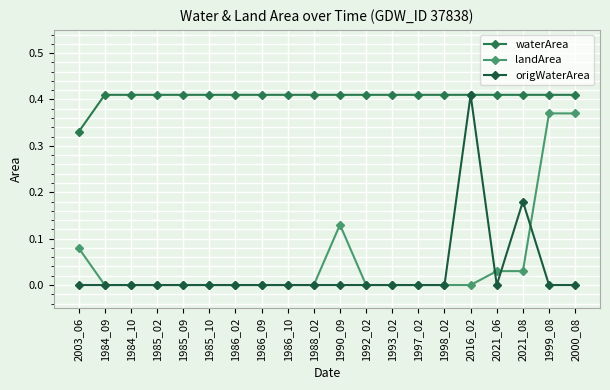

How many lines are shown in the chart?

3